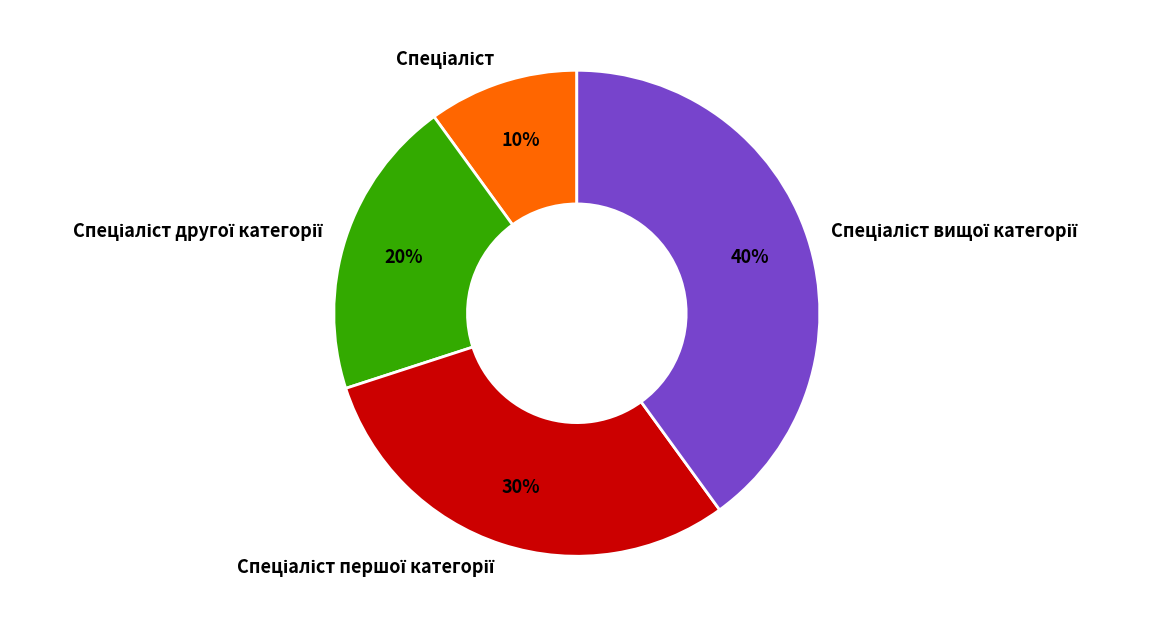

To the nearest percent, what is the difference between the largest and smallest slice percentages?

30%